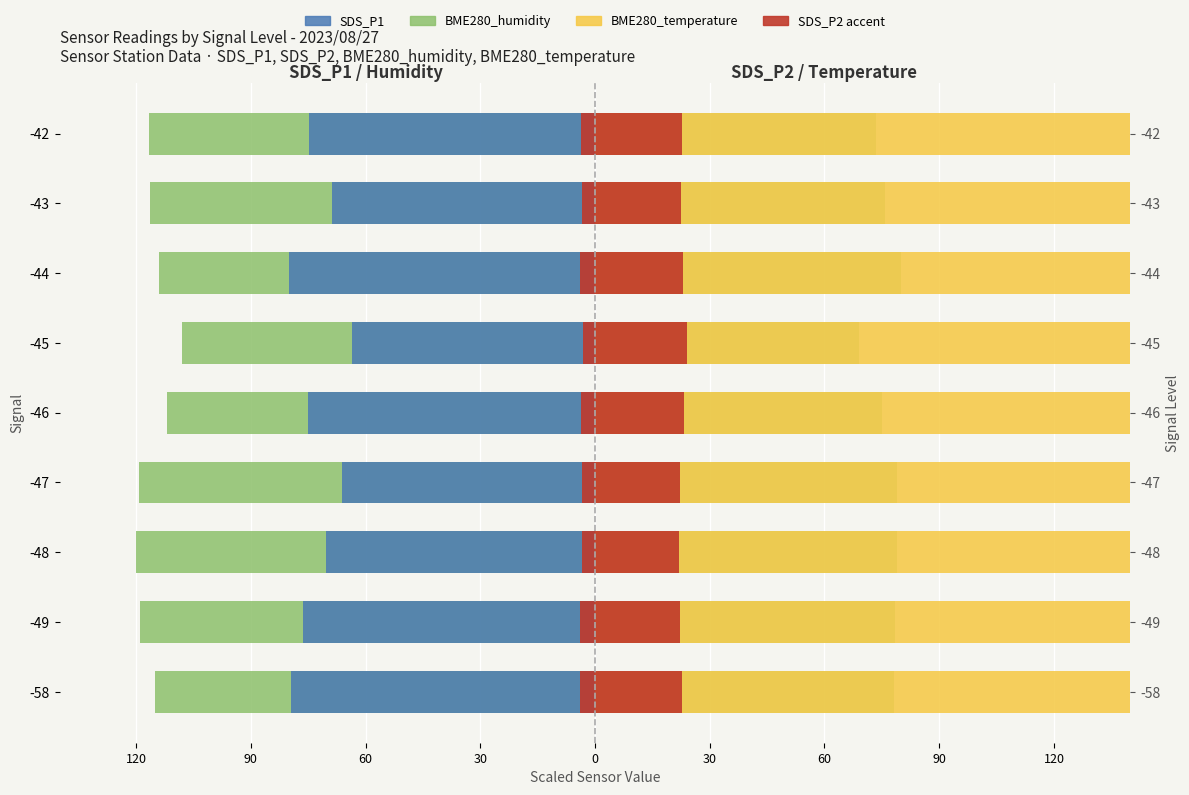

How many groups of bars are there?

9